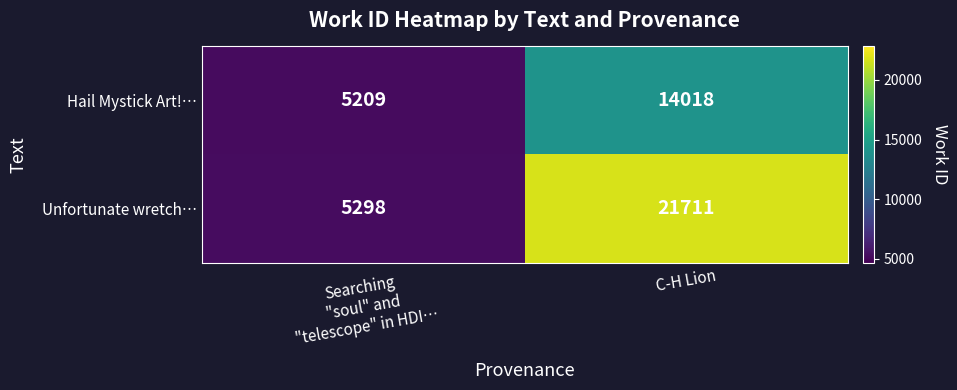

Between Searching
"soul" and
"telescope" in HDI… and C-H Lion, which series saw the biggest shift?

Unfortunate wretch…